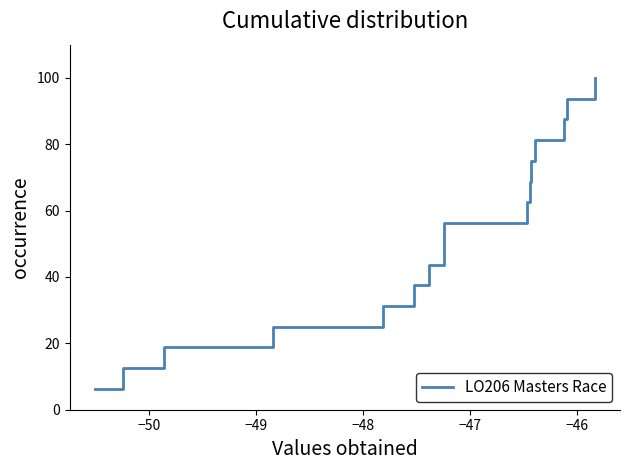

What is the maximum value shown in the chart?

100.0